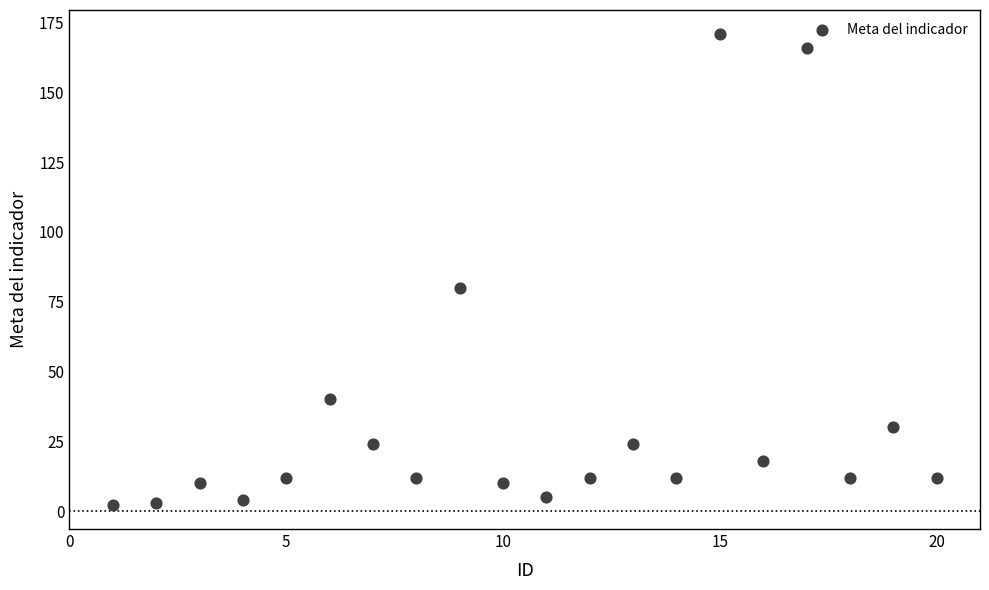

What Y value in the scatter plot is closest to 86?

80